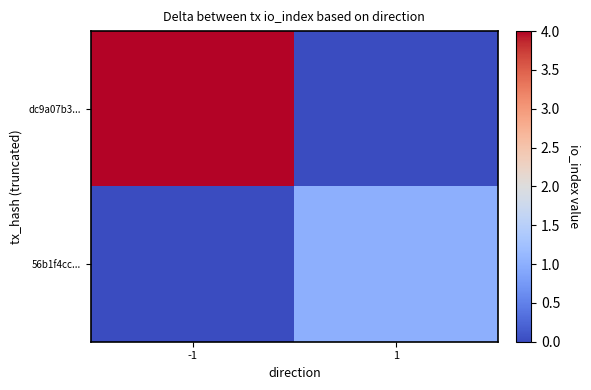

What is the total value across all series at -1?

4